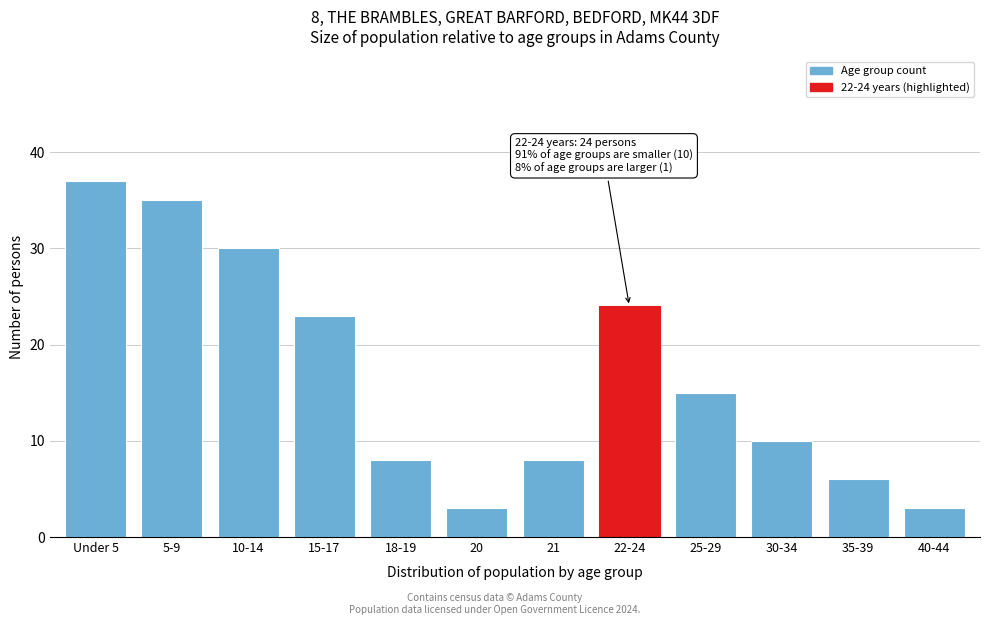

Reading left to right, what are all the values shown in this chart?

Under 5=37	5-9=35	10-14=30	15-17=23	18-19=8	20=3	21=8	22-24=24	25-29=15	30-34=10	35-39=6	40-44=3